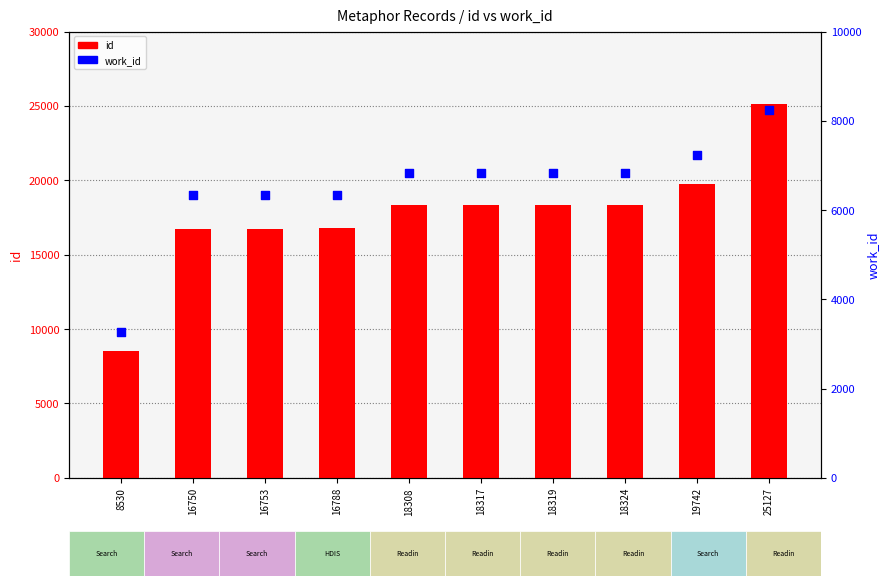

Which series reaches the maximum Y coordinate?

id